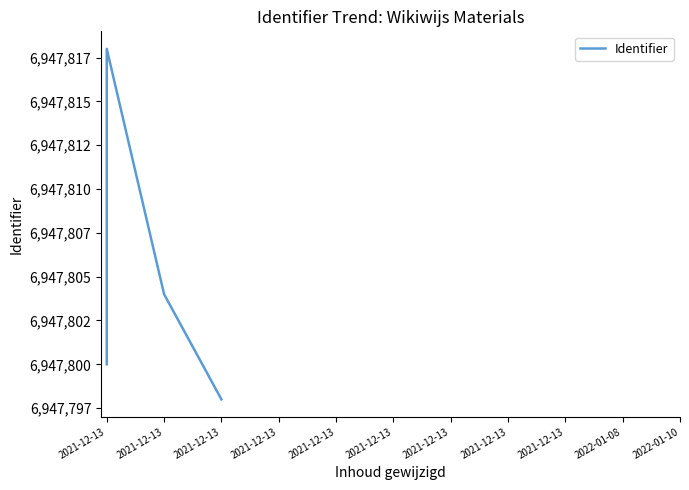

What value does the data have at 2021-12-13?

6947818